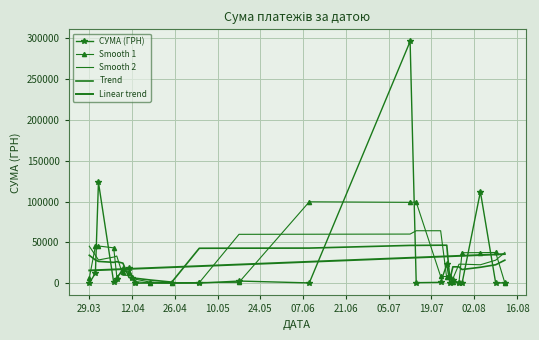

At how many categories does at least one series exceed 112982?

2